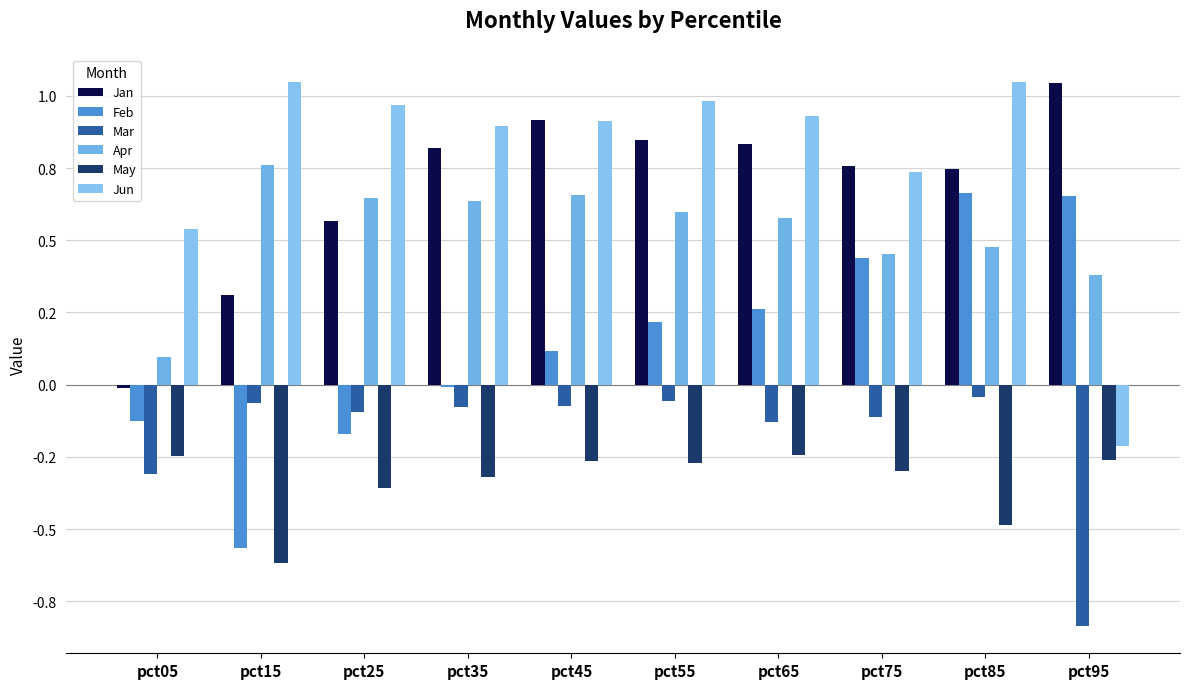

Does the chart contain any negative values?

Yes